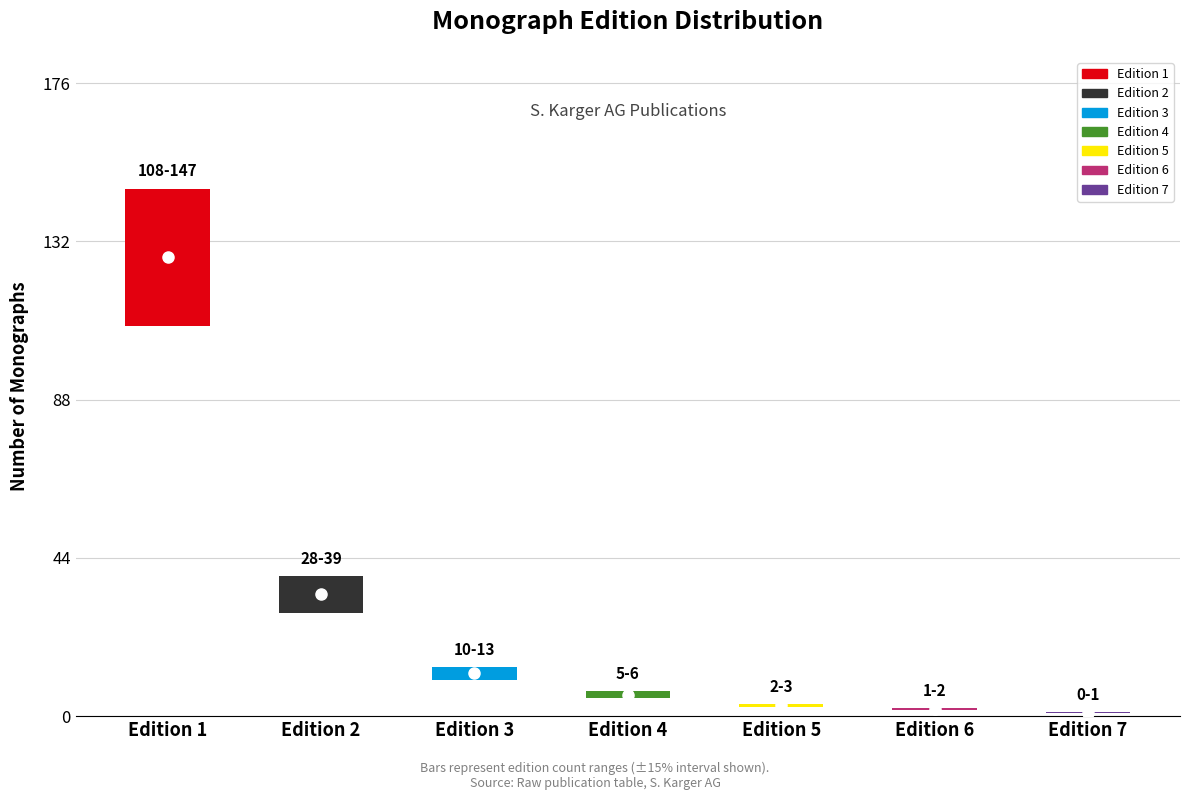

What is the minimum value shown in the chart?

1